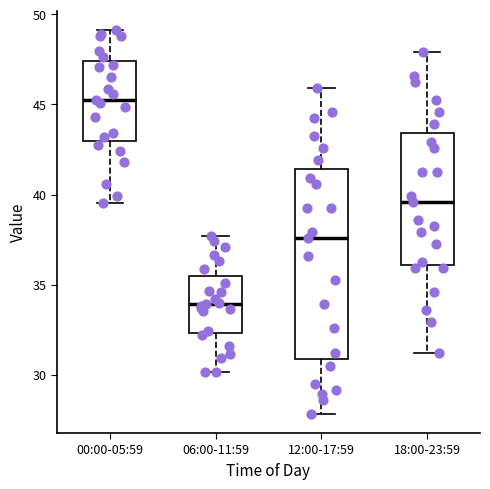

Comparing the boxes themselves (not the whiskers), which one is the tallest?

12:00-17:59